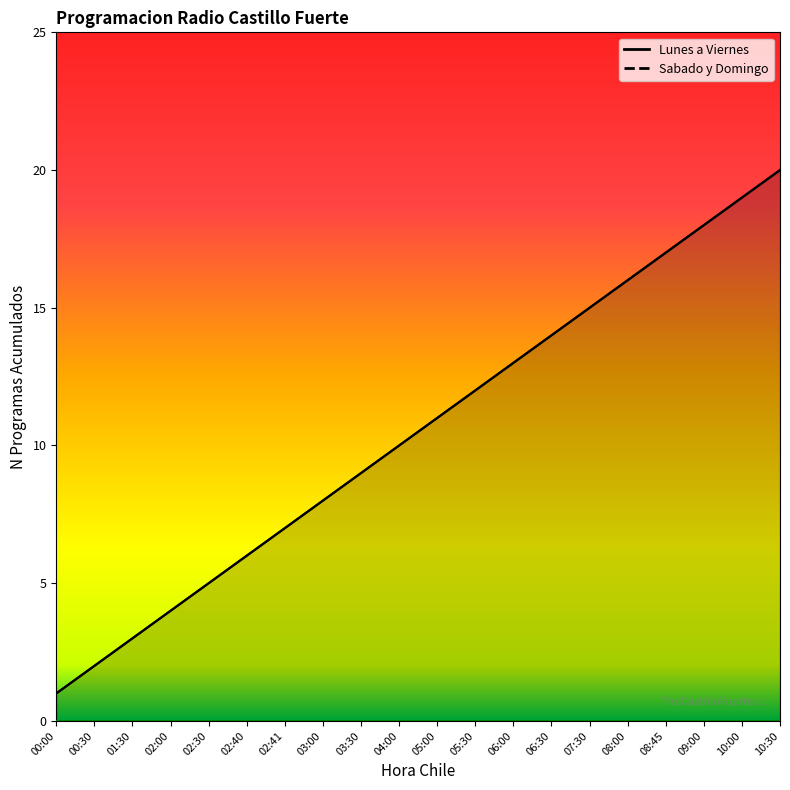

What are all the series names shown in the legend?

Lunes a Viernes, Sabado y Domingo